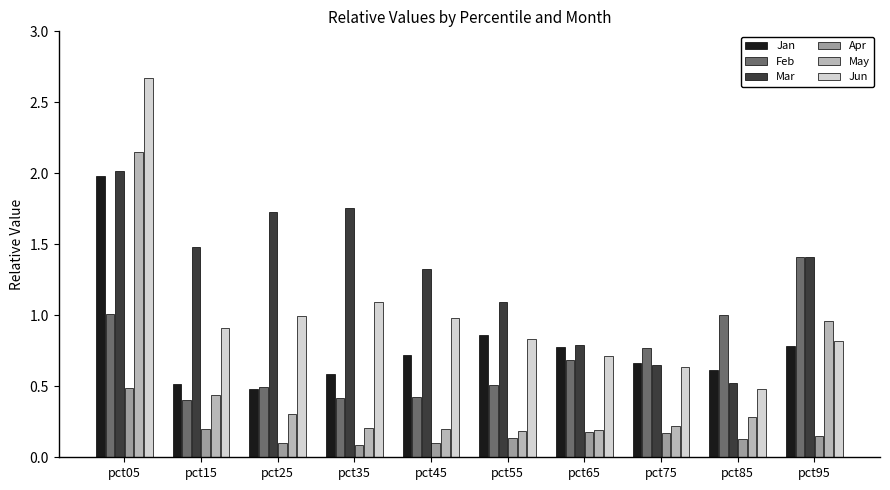

List the series in order of their peak value, lowest first.

Apr, Feb, Jan, Mar, May, Jun